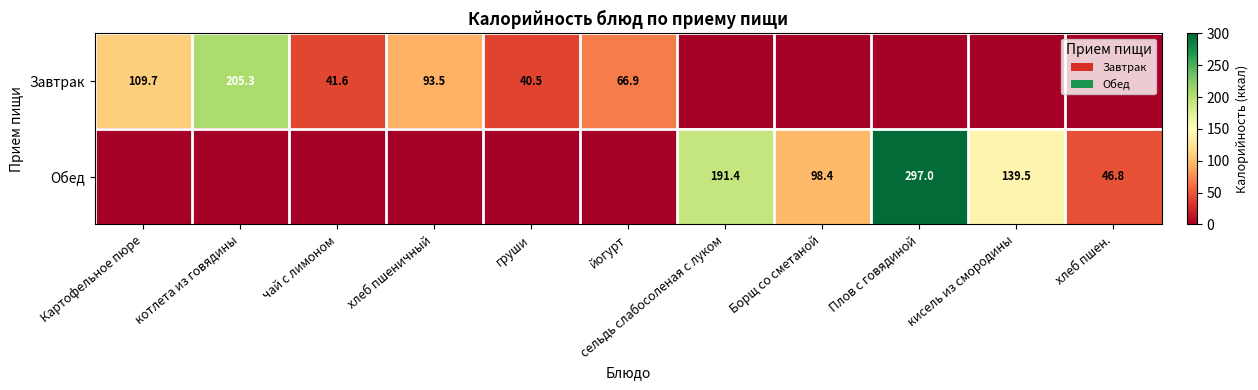

True or false: Обед has a value of 149.8 at Борщ со сметаной.

False